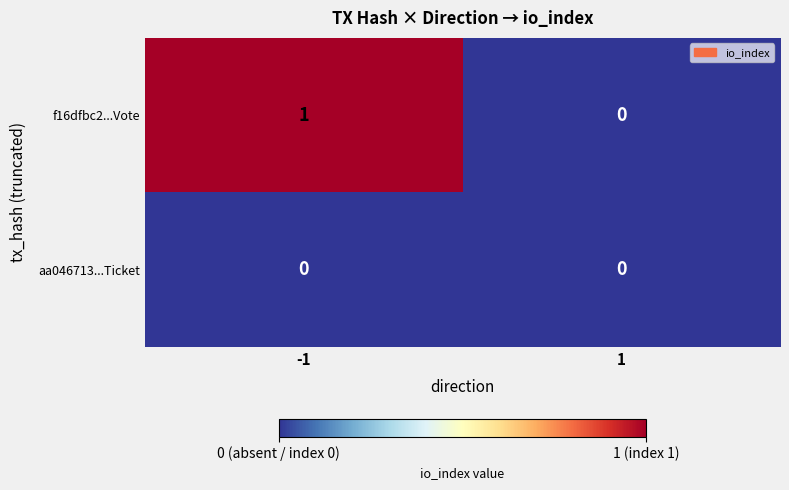

How many positive values does the f16dfbc2...Vote series have?

1